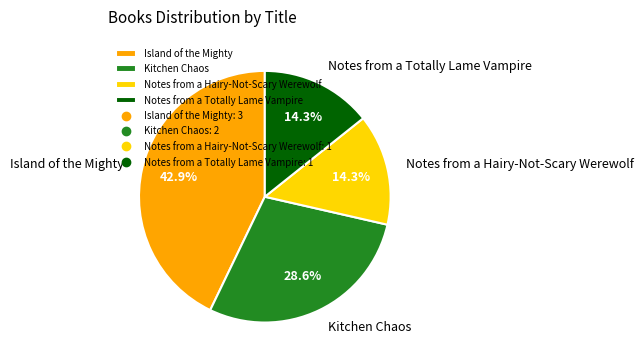

Is Kitchen Chaos the majority of the pie?

No